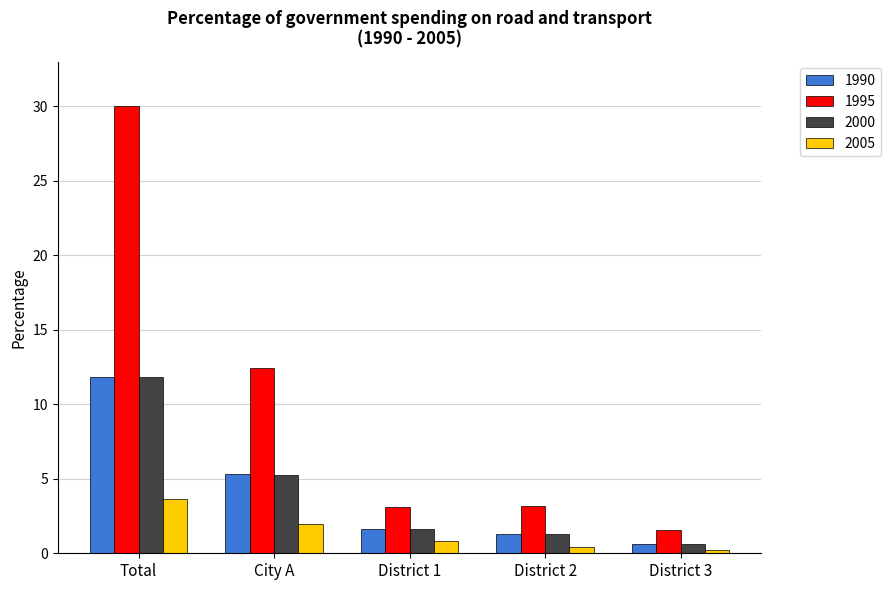

The value of 1995 at Total is 7.9. True or false?

False